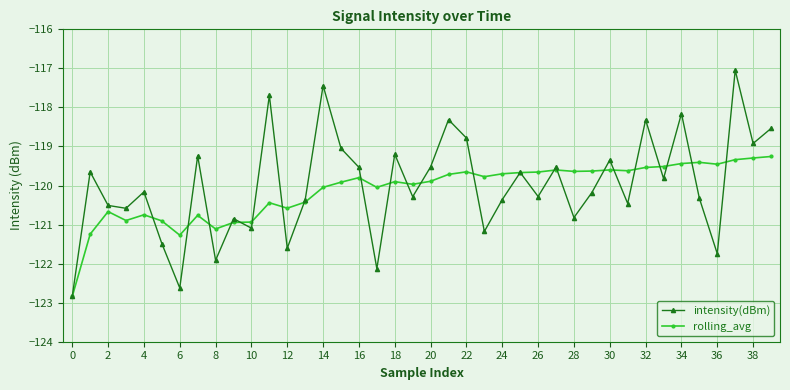

What is the difference between the maximum and minimum values in the intensity(dBm) series?

5.8